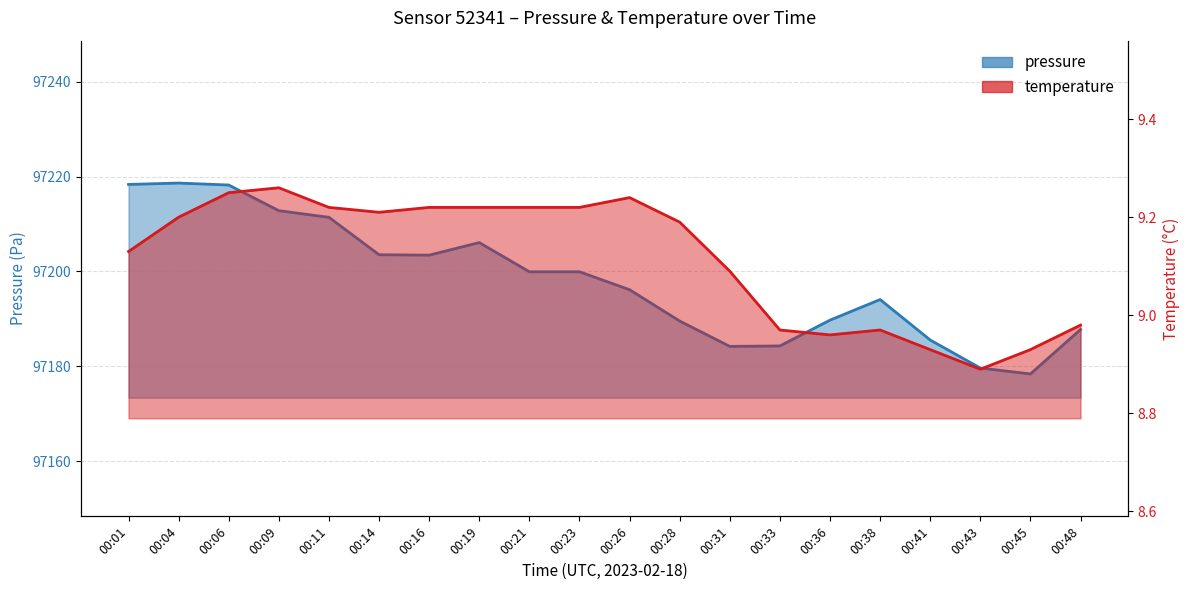

Which has a higher value, 00:14 or 00:21?

00:14